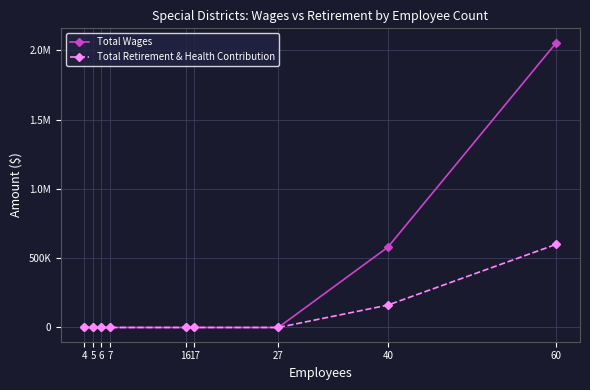

Does the chart have visible grid lines?

Yes